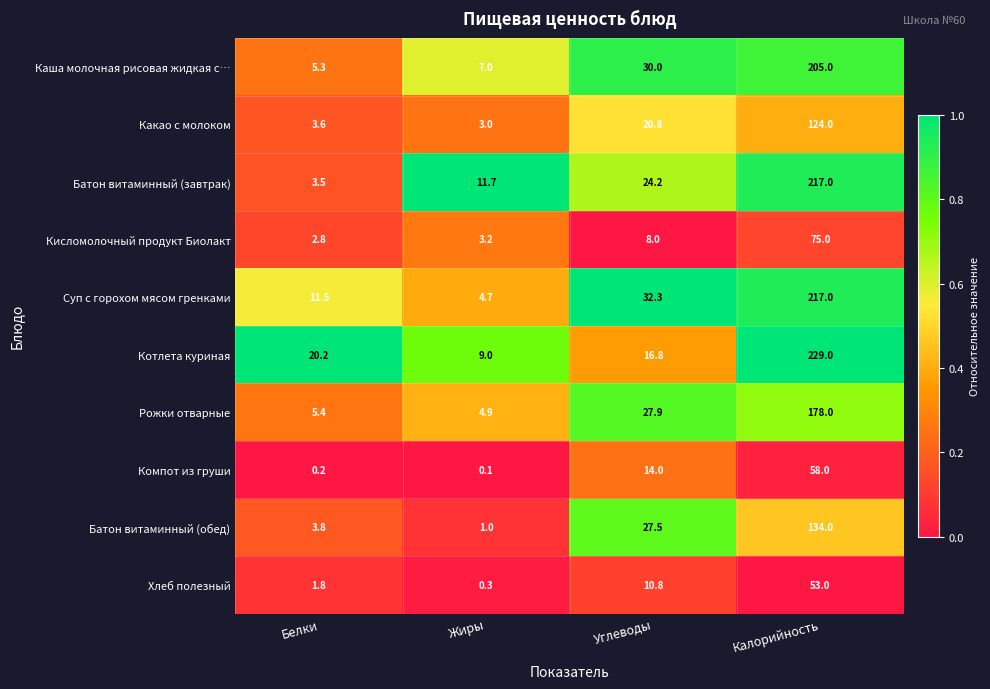

The Рожки отварные series shows 4.9 at Жиры. True or false?

True